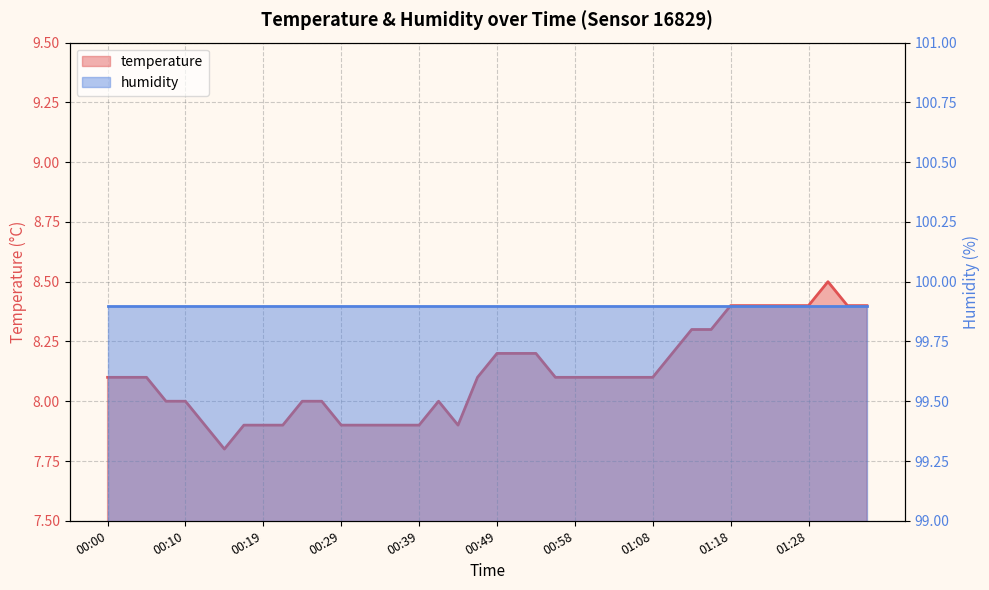

List the labels in order of value, smallest first.

00:15, 00:12, 00:17, 00:19, 00:22, 00:29, 00:32, 00:34, 00:36, 00:39, 00:44, 00:07, 00:10, 00:24, 00:27, 00:41, 00:00, 00:02, 00:05, 00:46, 00:56, 00:58, 01:01, 01:03, 01:06, 01:08, 00:49, 00:51, 00:54, 01:11, 01:13, 01:16, 01:18, 01:20, 01:23, 01:25, 01:28, 01:33, 01:35, 01:30